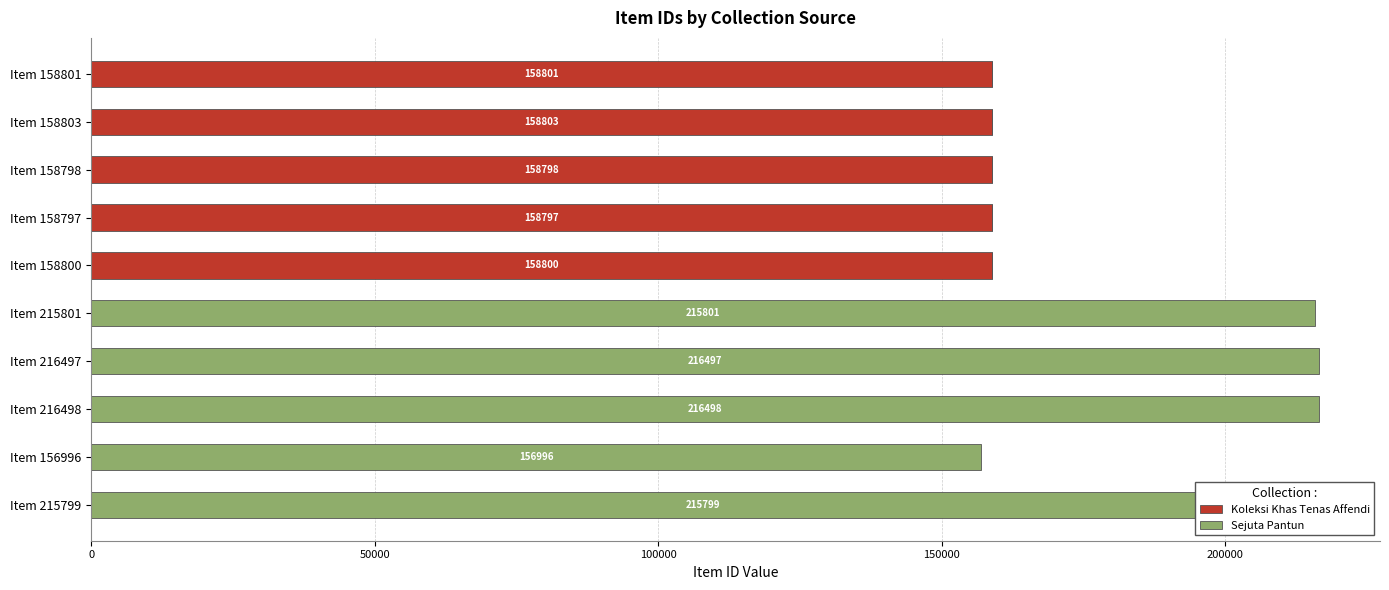

What is the sum of the Koleksi Khas Tenas Affendi values at Item 158798 and Item 216498?

158798